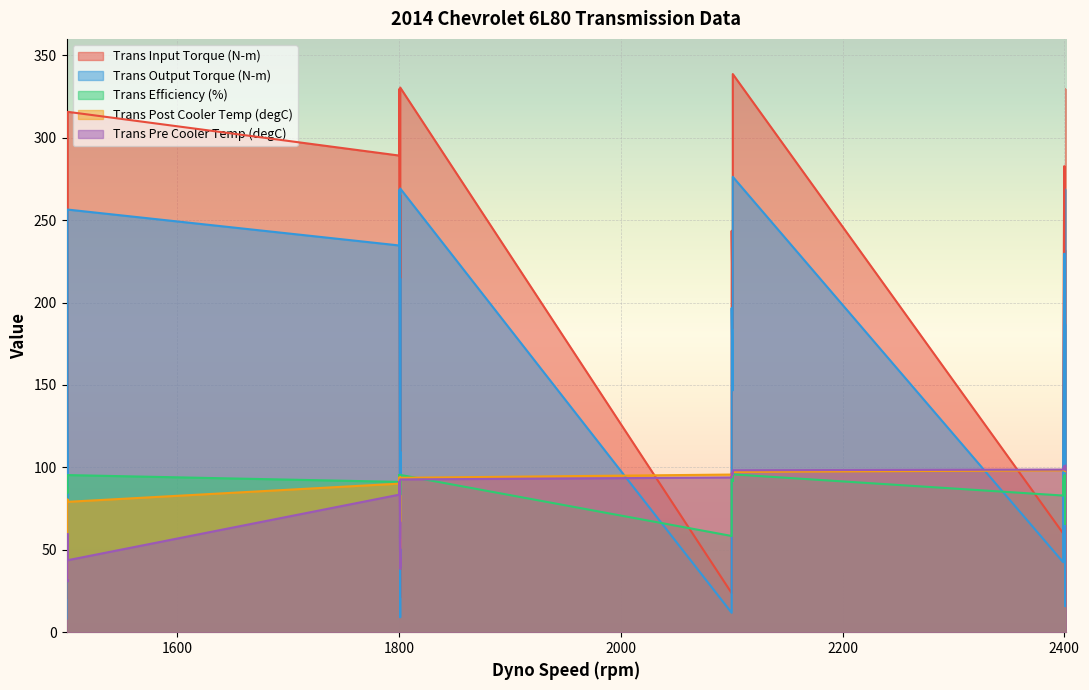

At how many categories does at least one series exceed 333?

1